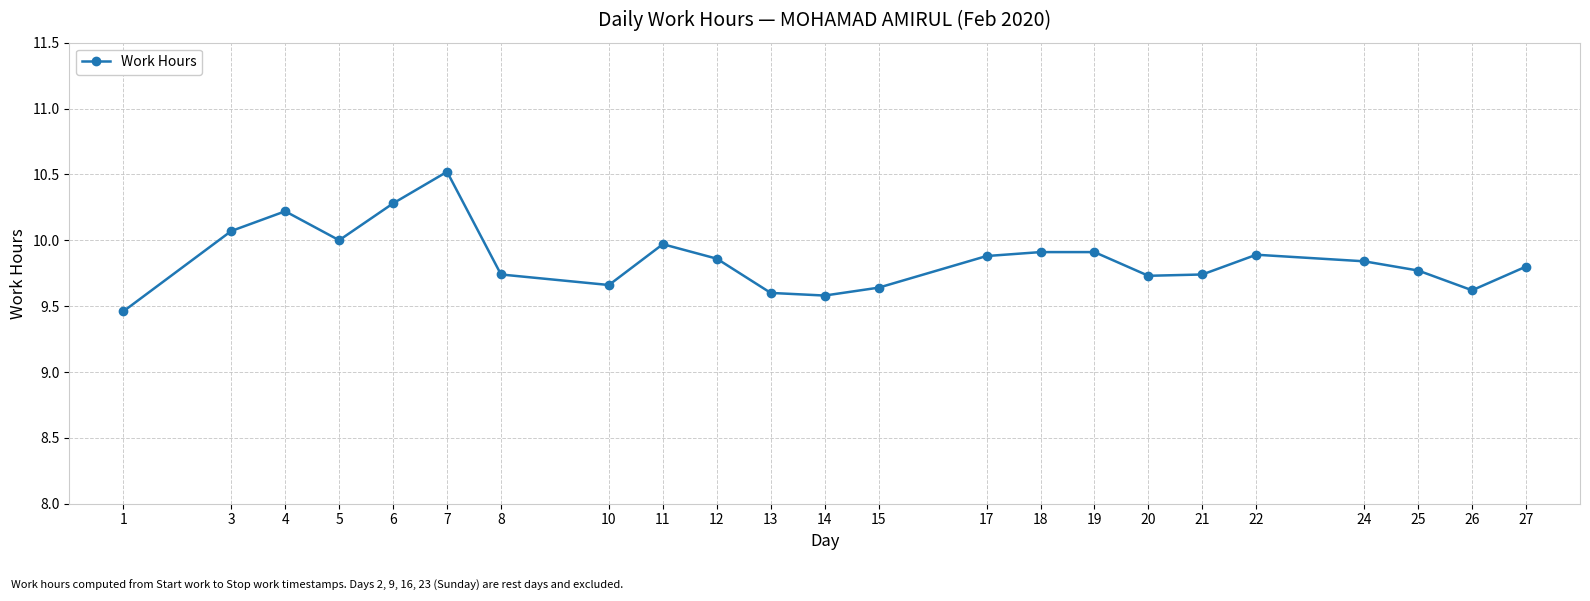

The chart shows a value of 9.6 at 15. True or false?

True